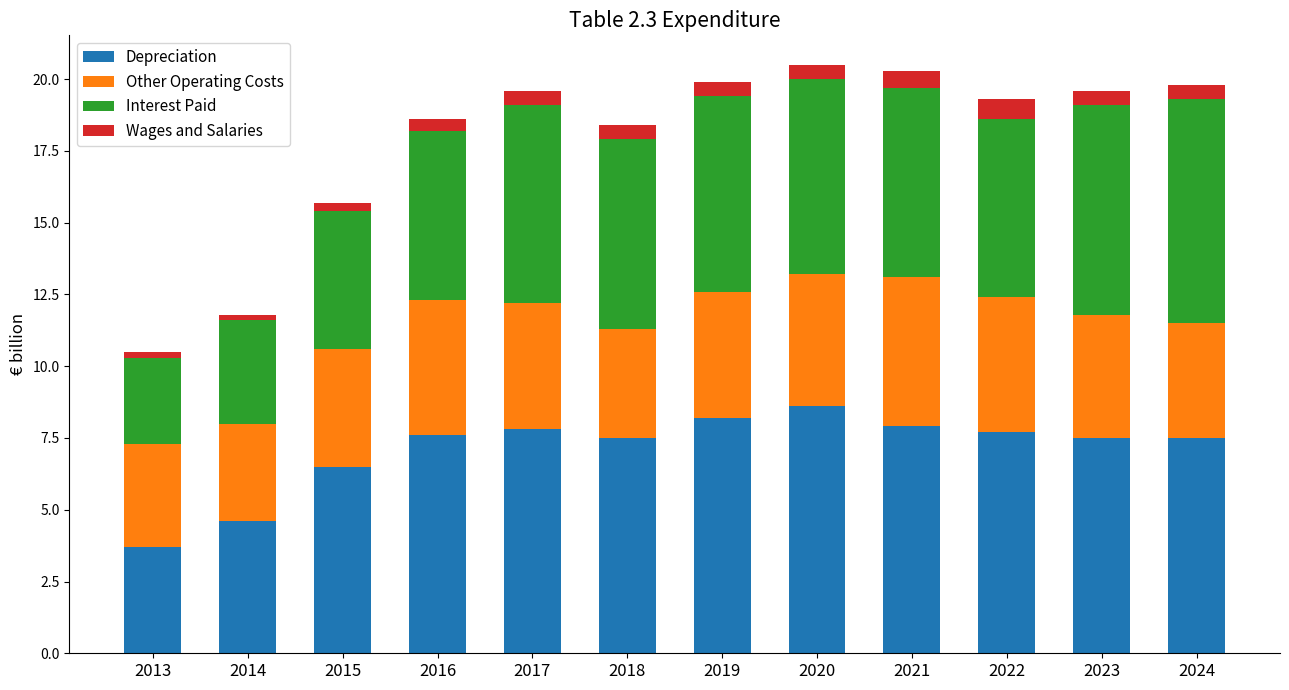

How many distinct data groups are displayed?

4